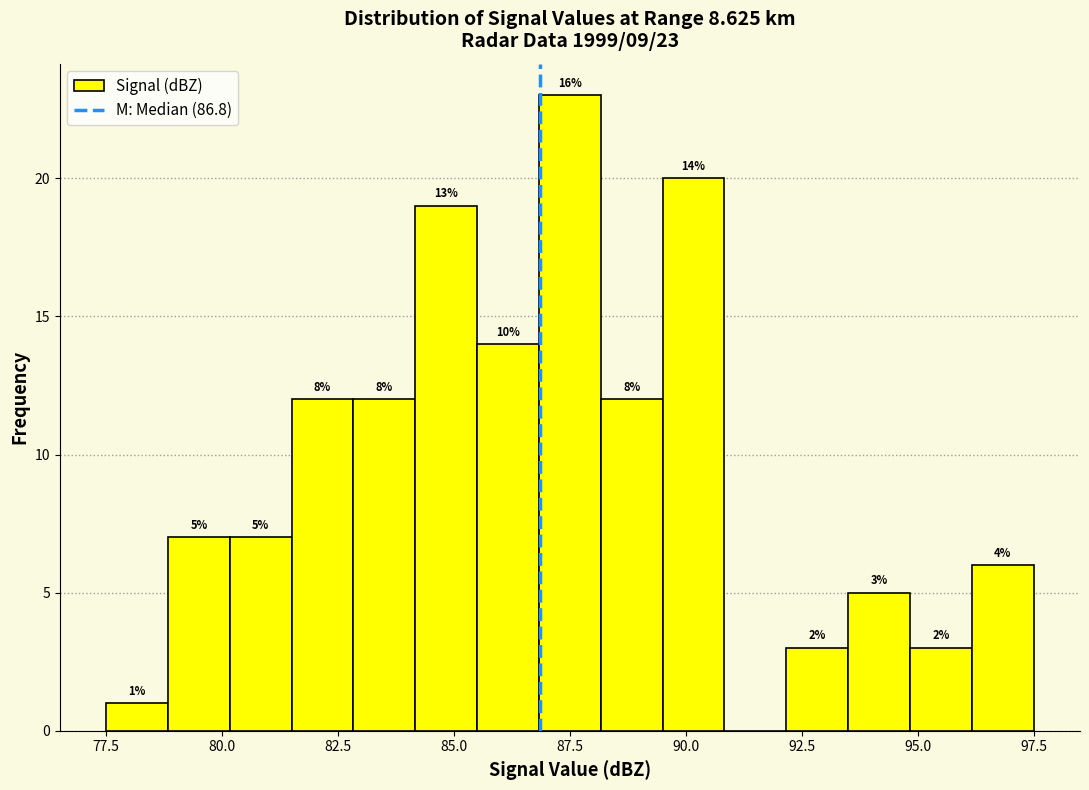

Read against the x-axis, roughly where is the centre of the tallest bar?

87.5